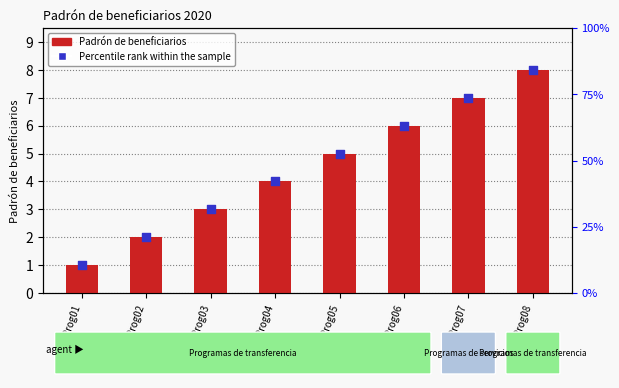

Which series contains the lowest Y value?

Padrón de beneficiarios